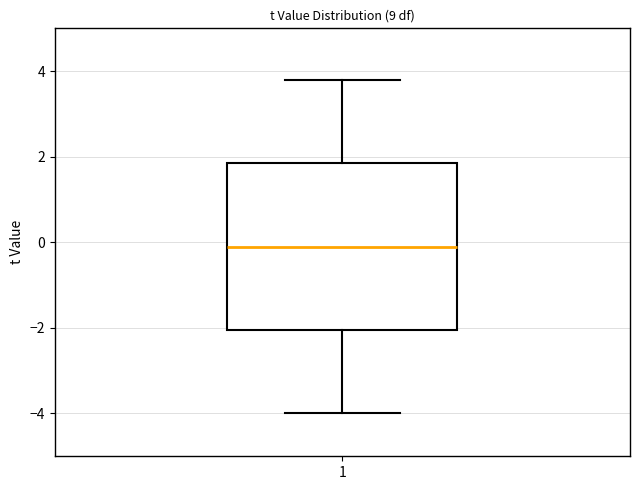

Where is the lower edge of the box at x = 1 on the y-axis? The values are not printed on the chart, so give them approximately, as read against the axis.

-2.0